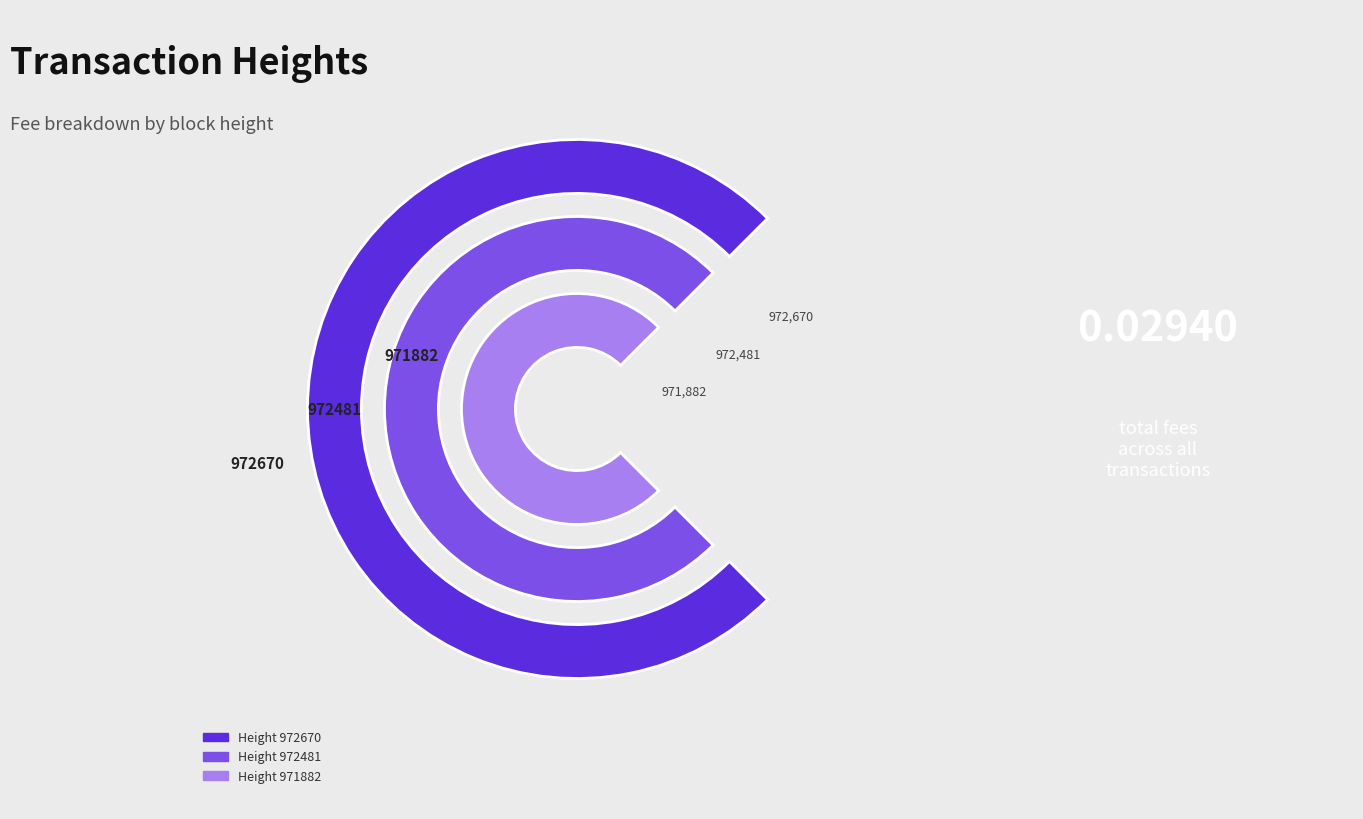

Does 972481 represent more than half of the total?

No